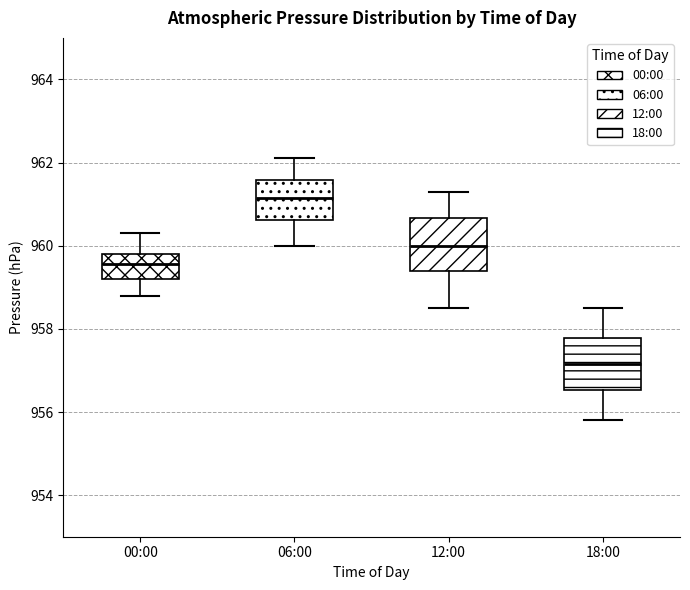

Where does the upper whisker of the box for 00:00 end on the y-axis? The values are not printed on the chart, so give them approximately, as read against the axis.

960.4